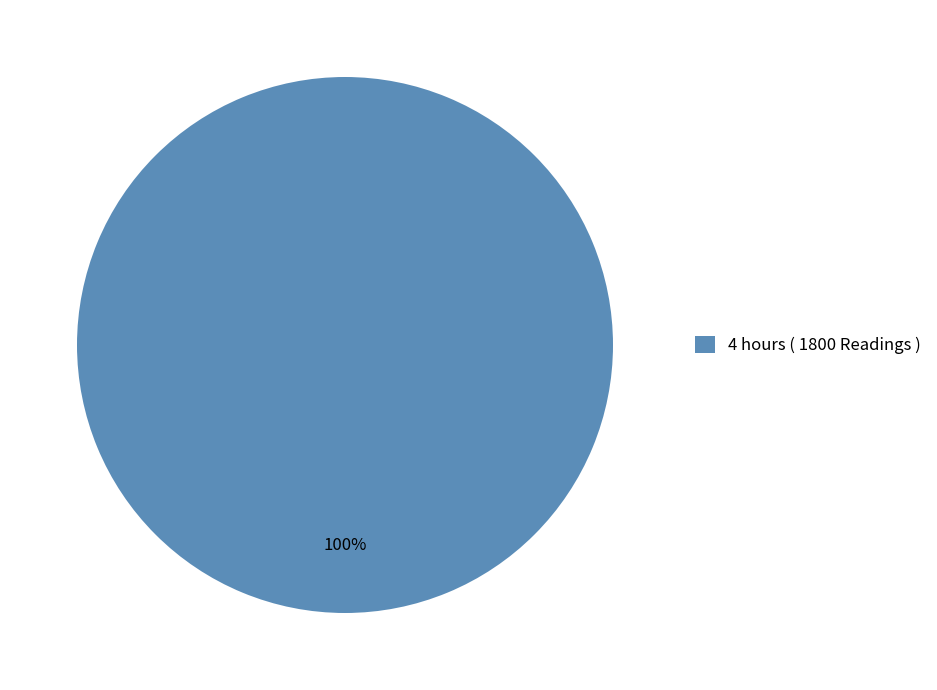

Does any single category account for the majority?

Yes